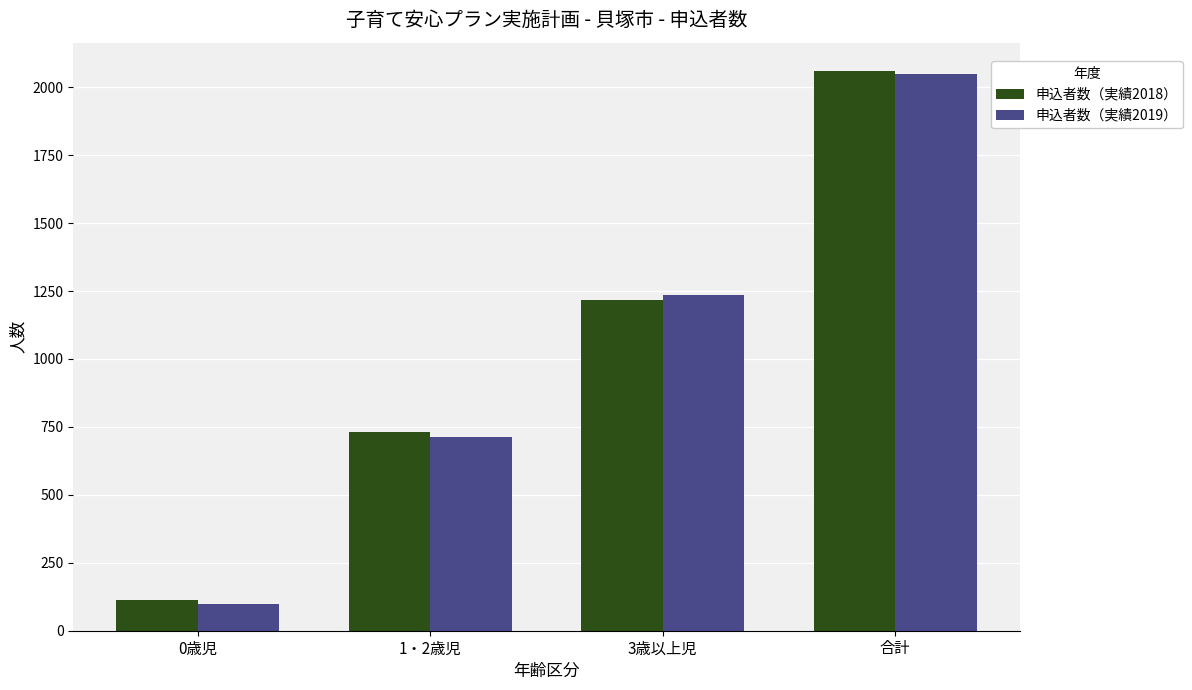

At which label does 申込者数（実績2019） reach its peak?

合計